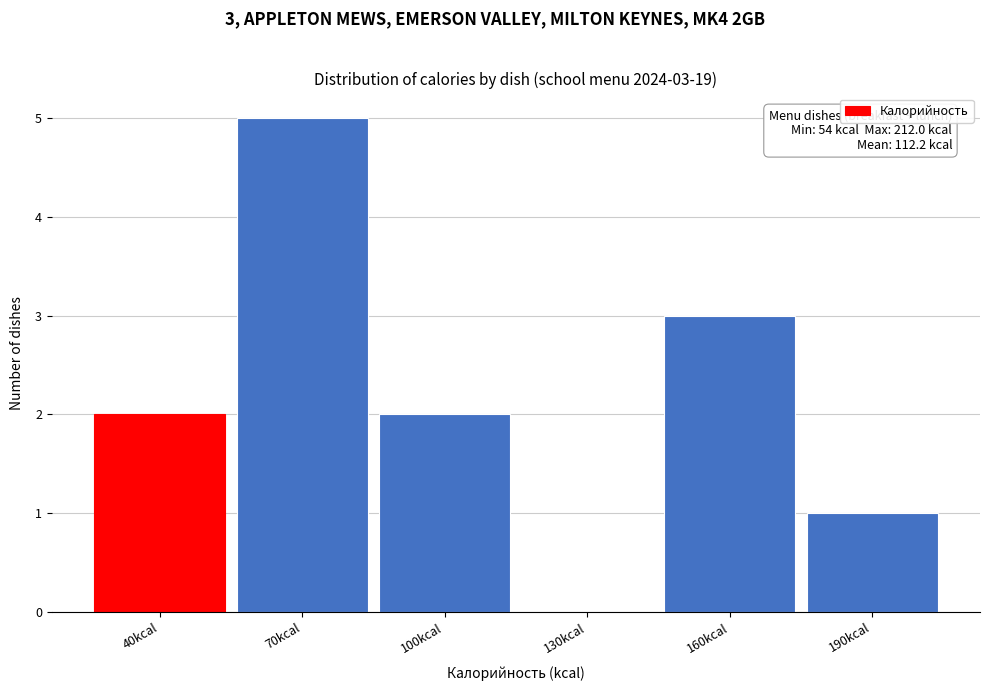

Reading left to right, extract all data points from this chart.

40kcal=2	70kcal=5	100kcal=2	130kcal=0	160kcal=3	190kcal=1